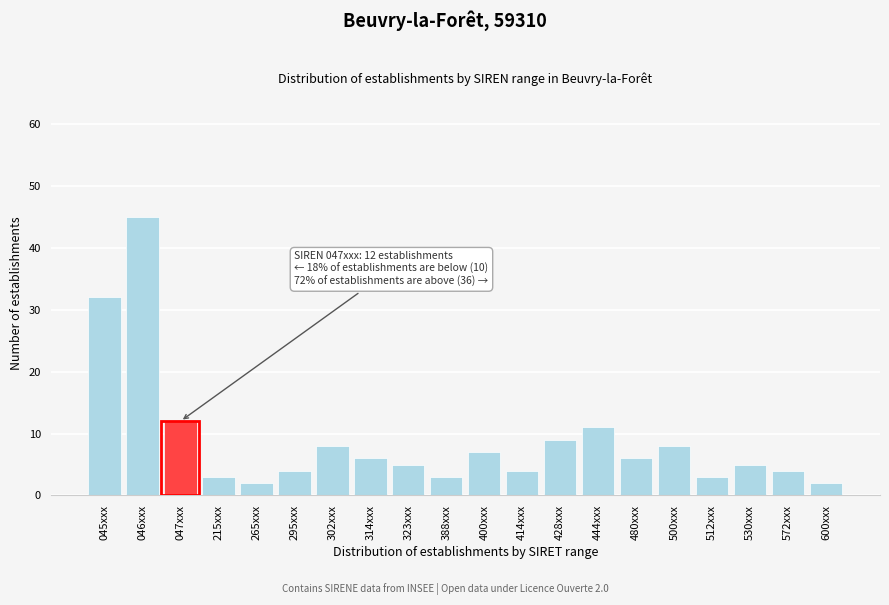

Reading left to right, extract all data points from this chart.

32	45	12	3	2	4	8	6	5	3	7	4	9	11	6	8	3	5	4	2